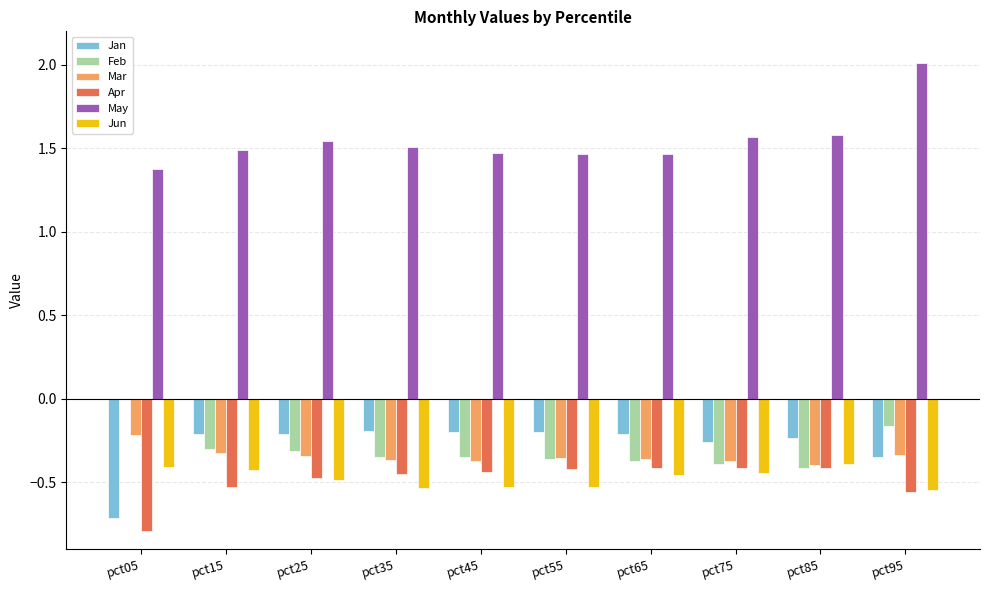

What is the greatest value displayed?

2.0